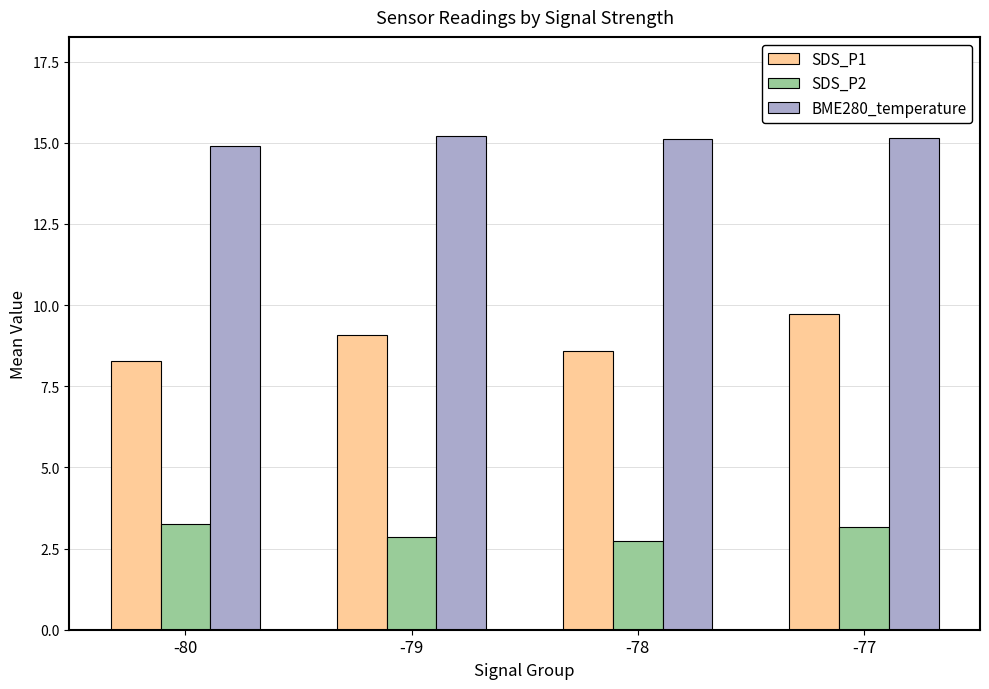

Rank the series by their average value, from highest to lowest.

BME280_temperature, SDS_P1, SDS_P2